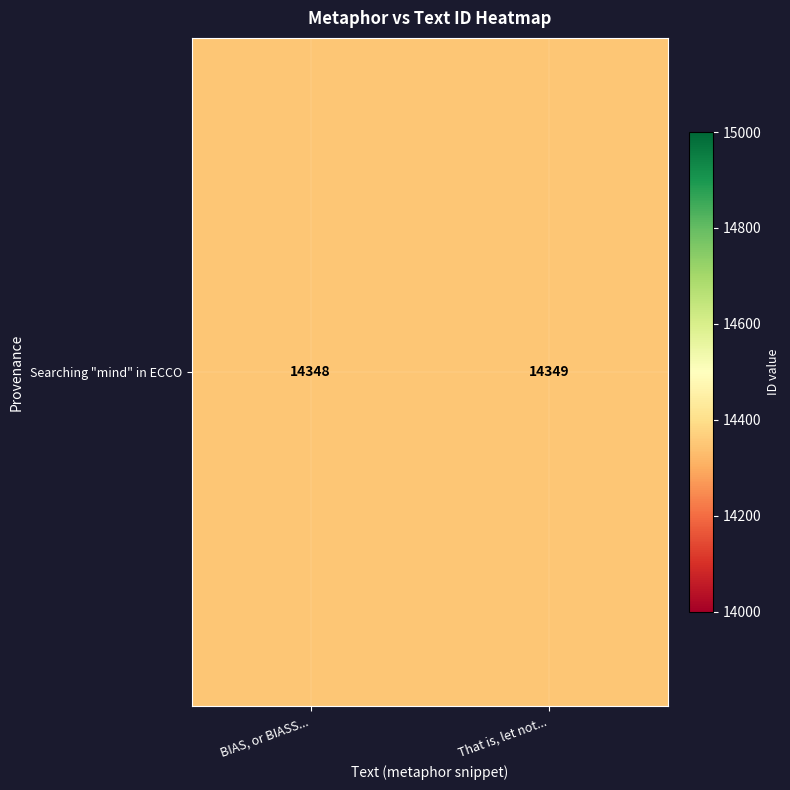

Which category has the highest value across all series?

That is, let not...